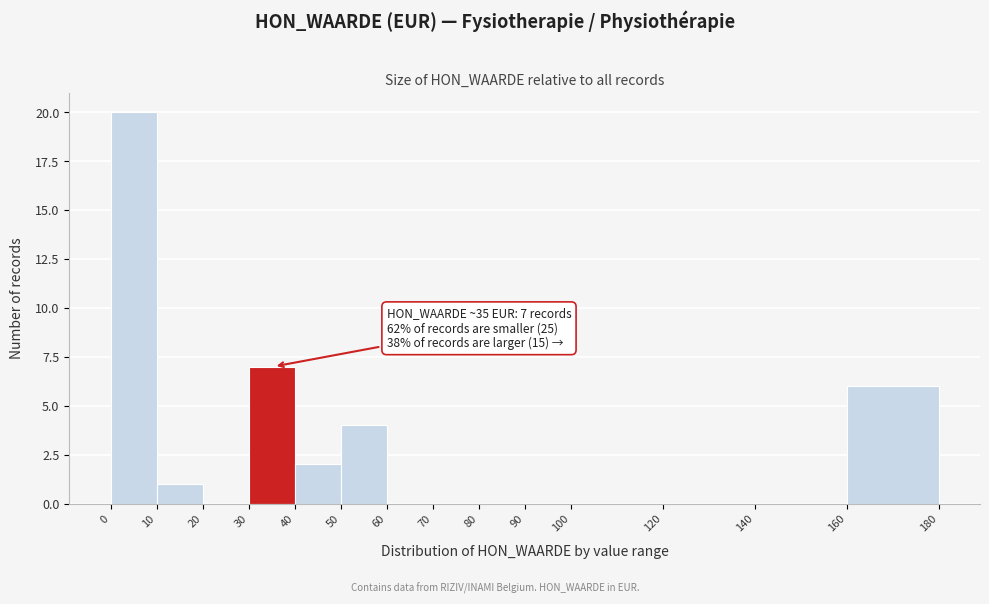

Which range on the x-axis has the tallest bar?

0 to 10